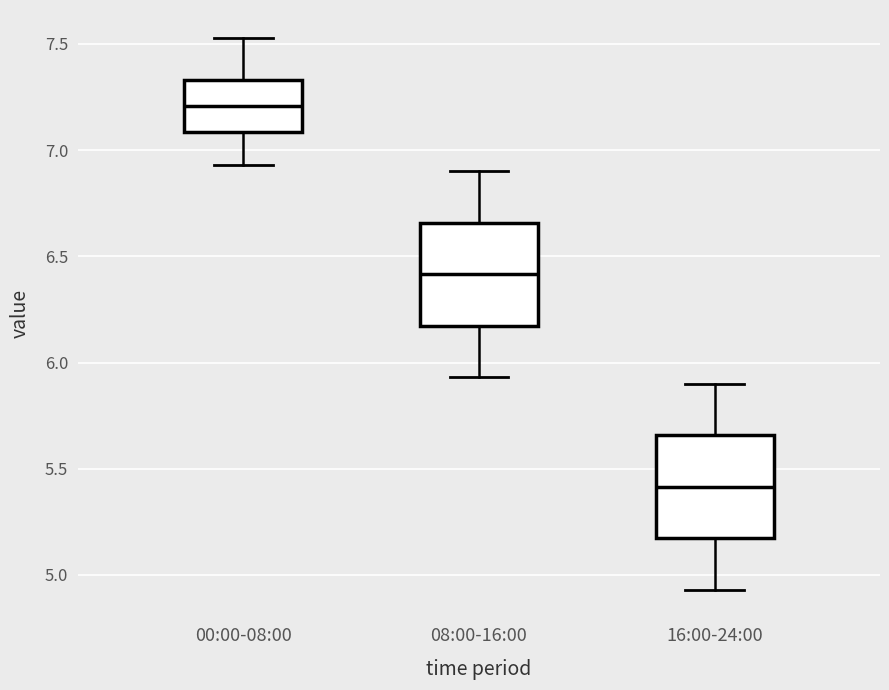

Which box has the highest median line?

00:00-08:00